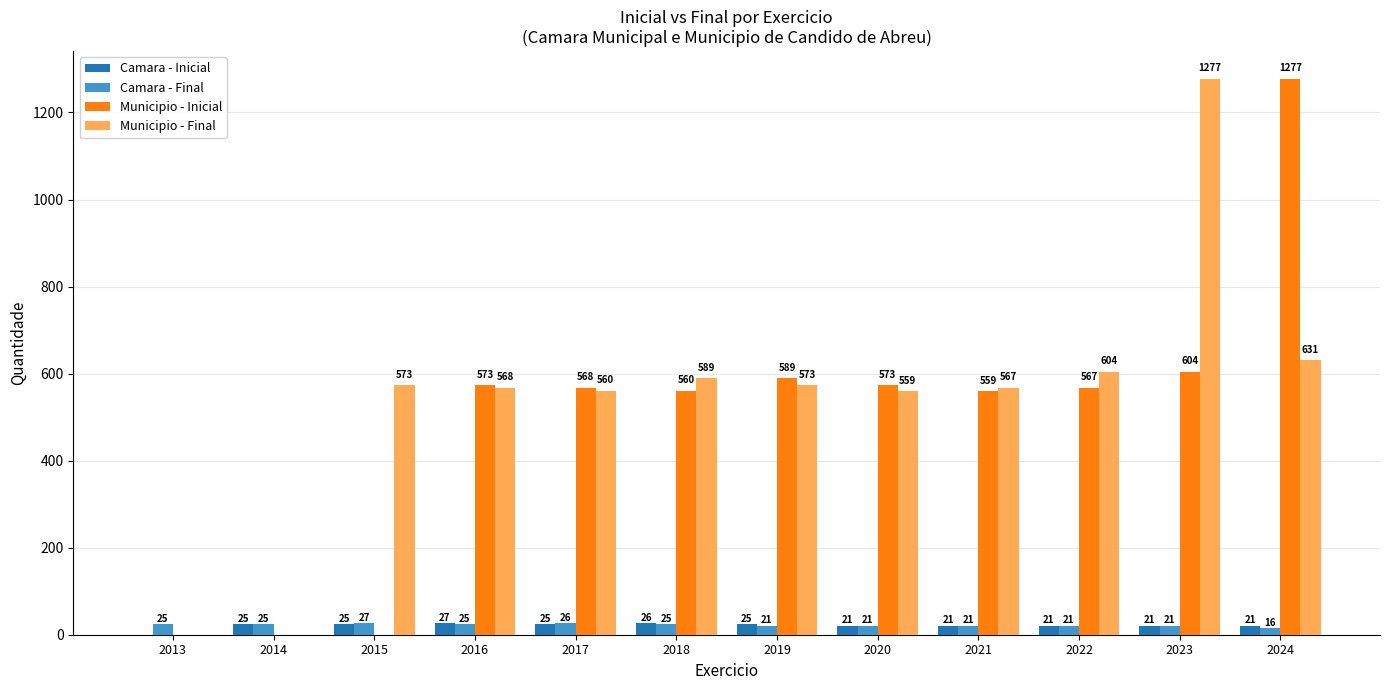

What is the difference between the Camara - Inicial values at 2014 and 2022?

4